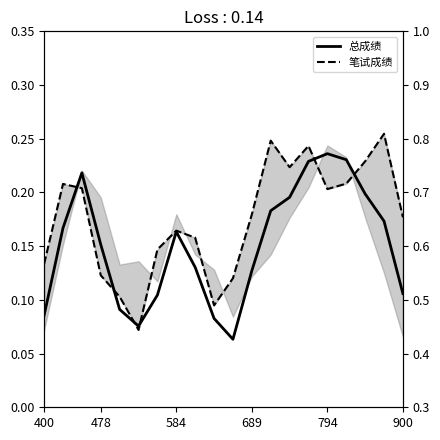

How many interior local valleys does the 总成绩 series have?

2